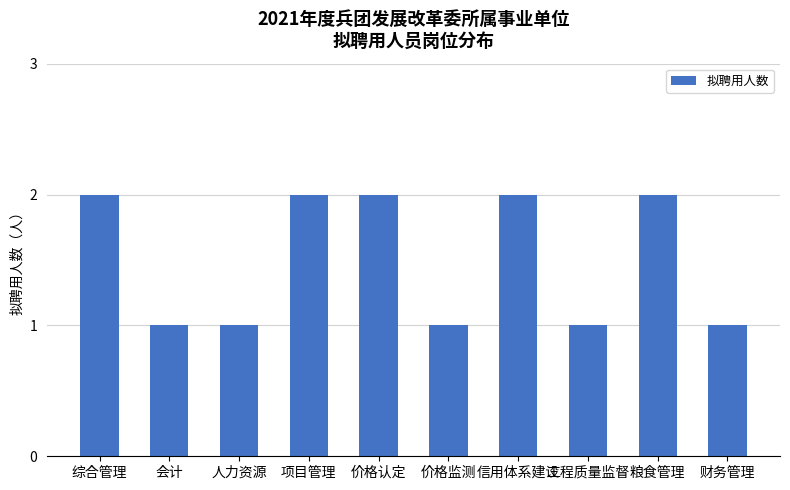

Approximately how many times larger is the value at 价格监测 compared to 财务管理?

1.0